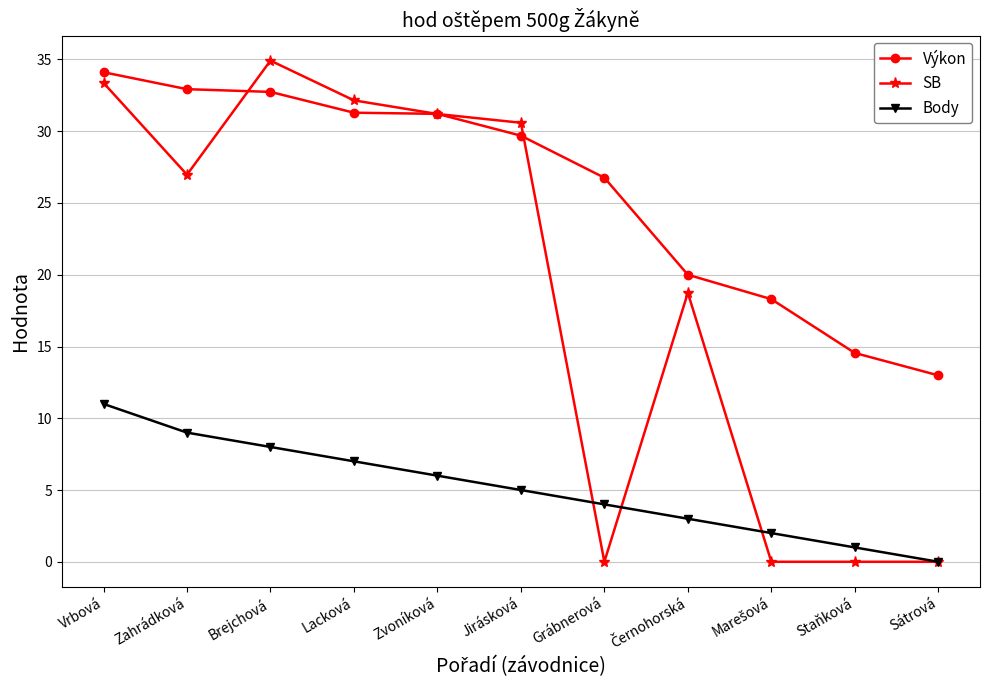

What is the label of the 2nd point from the left?

Zahrádková